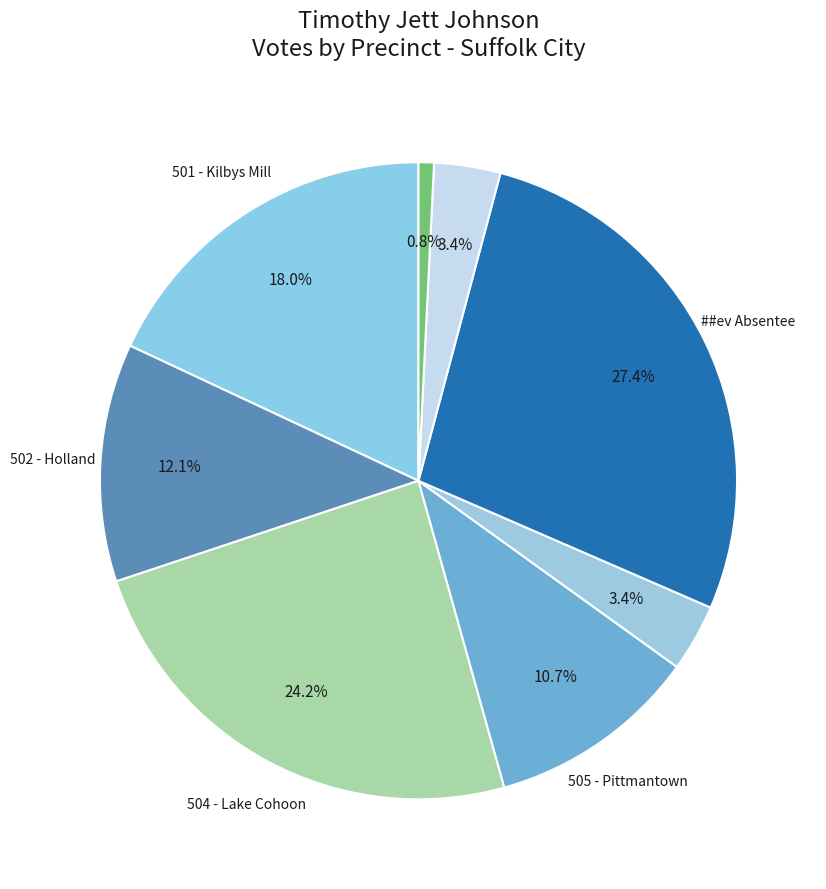

How many segments does this pie chart have?

8